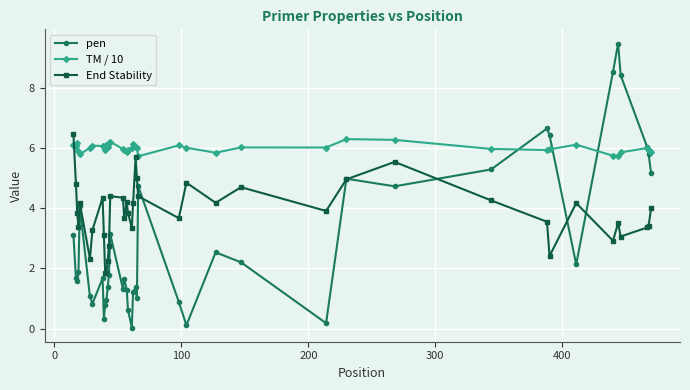

Count the number of categories in the chart.

40